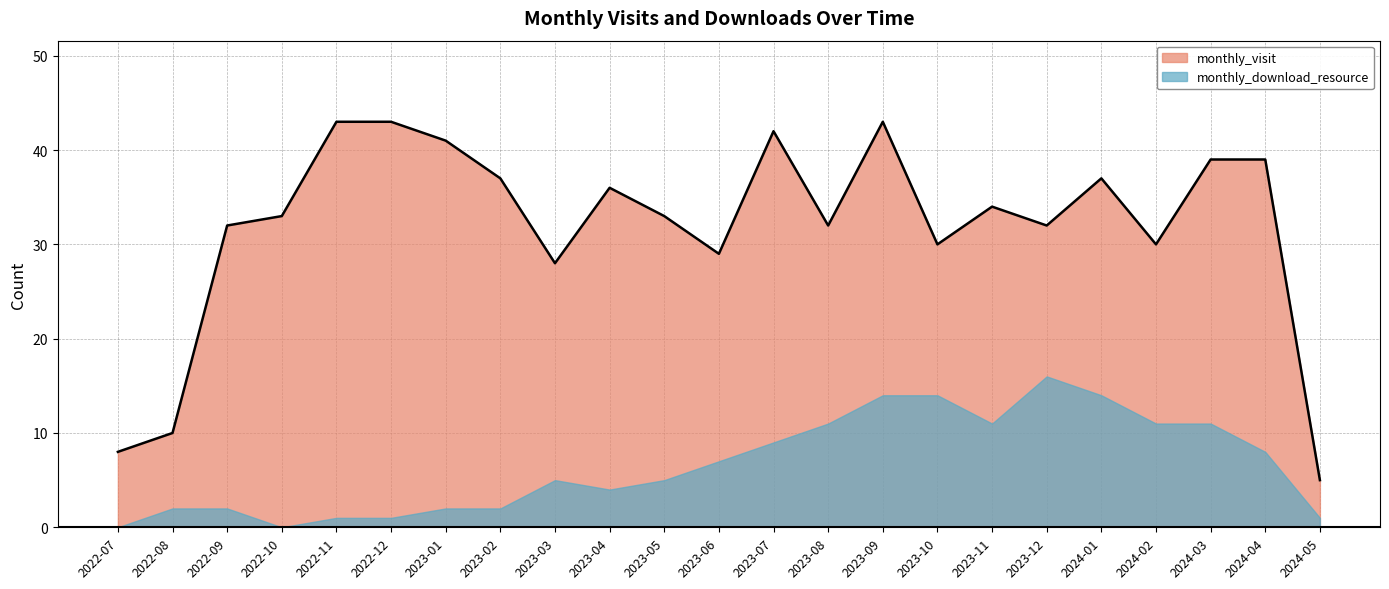

True or false: there are more than 2 points higher than both neighbors.

True